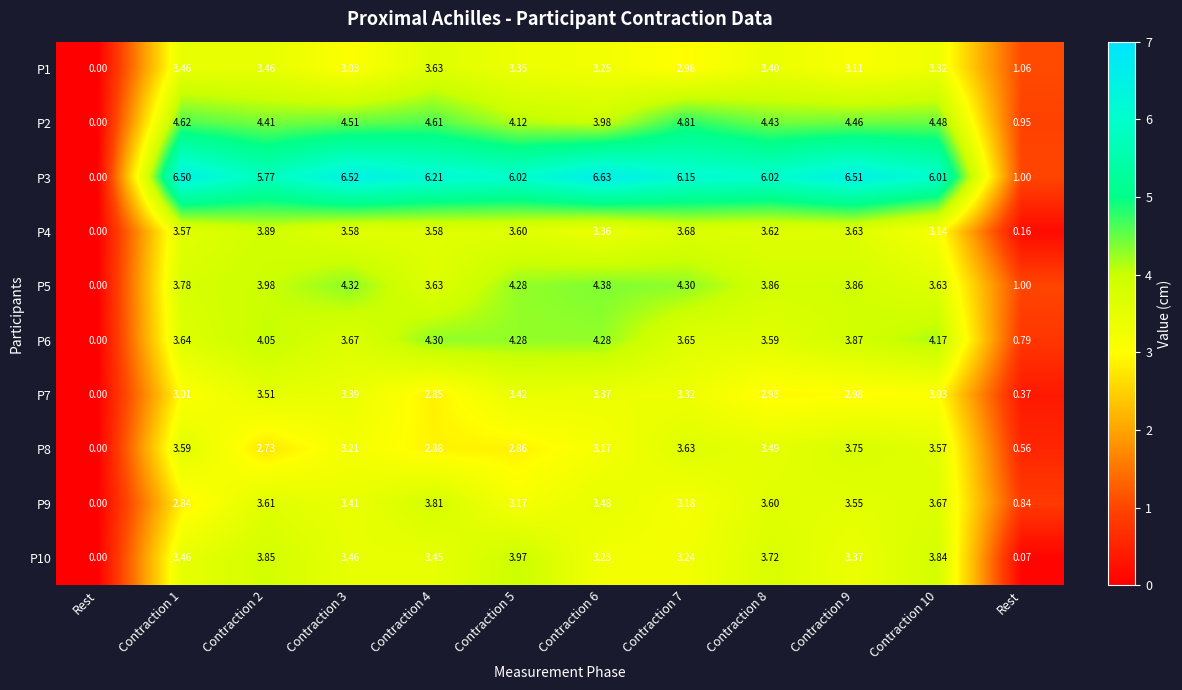

How many values in the P9 series exceed 3?

9